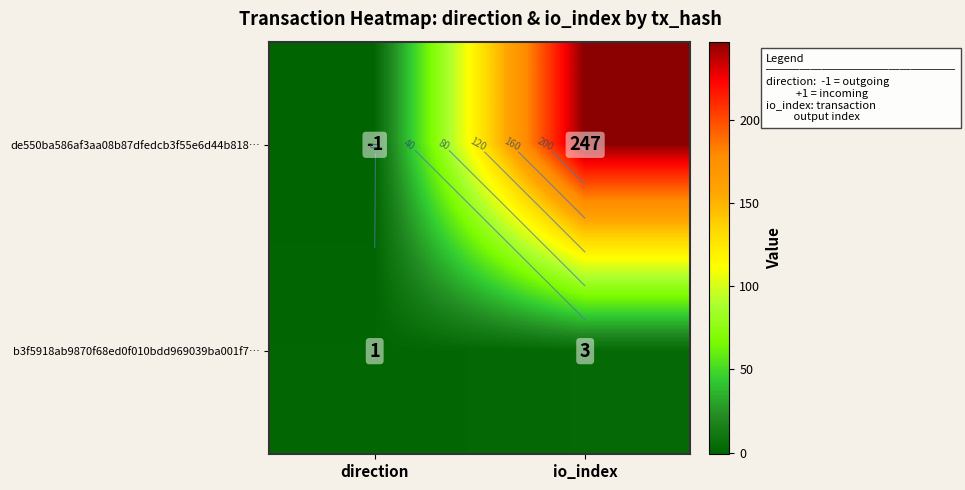

Is it true that b3f5918ab9870f68ed0f010bdd969039ba001f7… equals 0 at direction?

False